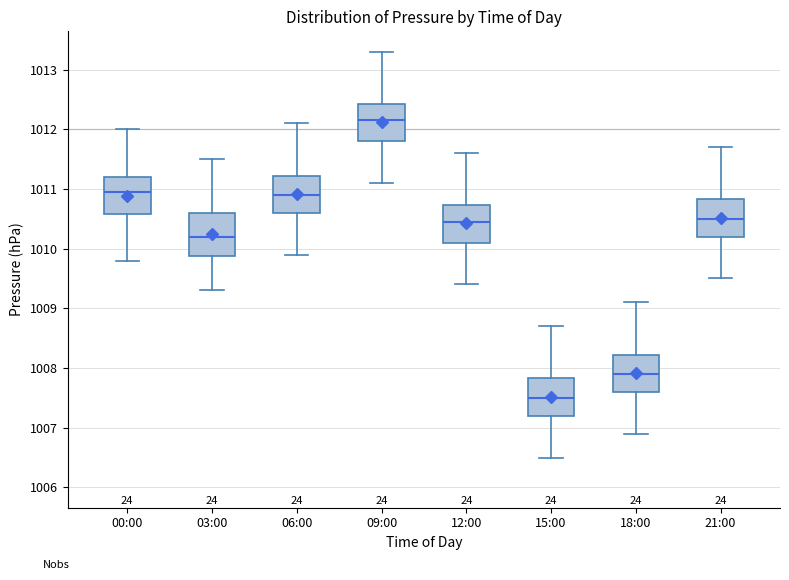

Reading left to right, transcribe this box plot: for each box, give where its median line is, the range the box spans, and where its two whiskers end, as read against the y-axis. The values are not printed on the chart, so give them approximately, as read against the axis.

00:00: median 1011.0, box 1010.6 to 1011.2, whiskers 1009.8 to 1012.0
03:00: median 1010.2, box 1009.9 to 1010.6, whiskers 1009.3 to 1011.5
06:00: median 1010.9, box 1010.6 to 1011.2, whiskers 1009.9 to 1012.1
09:00: median 1012.2, box 1011.8 to 1012.4, whiskers 1011.1 to 1013.3
12:00: median 1010.5, box 1010.1 to 1010.7, whiskers 1009.4 to 1011.6
15:00: median 1007.5, box 1007.2 to 1007.8, whiskers 1006.5 to 1008.7
18:00: median 1007.9, box 1007.6 to 1008.2, whiskers 1006.9 to 1009.1
21:00: median 1010.5, box 1010.2 to 1010.8, whiskers 1009.5 to 1011.7